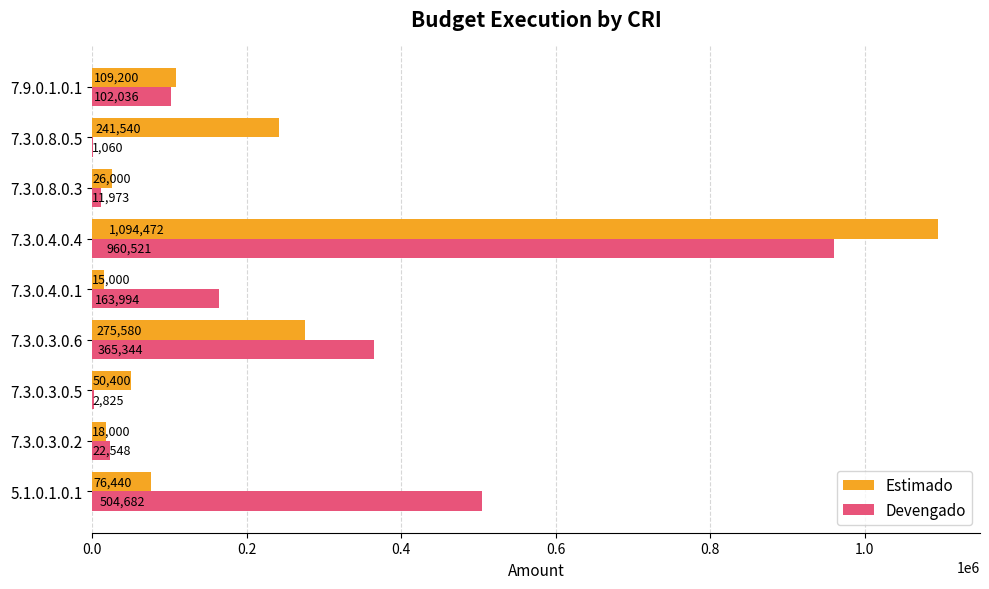

What is the approximate value of Estimado at 7.3.0.4.0.1?

15000.0